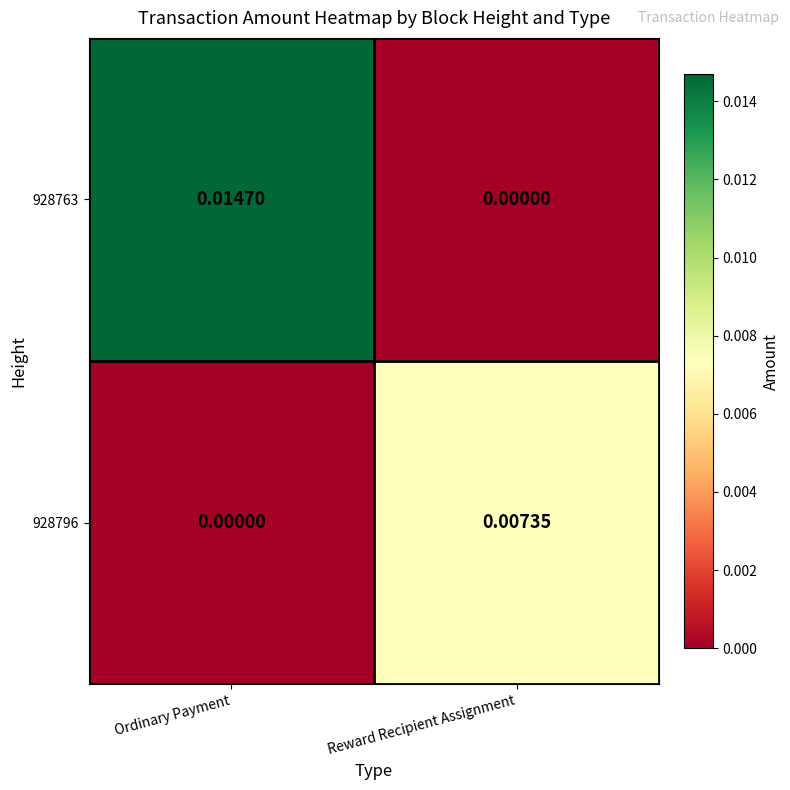

At which label does 928796 reach its peak?

Reward Recipient Assignment